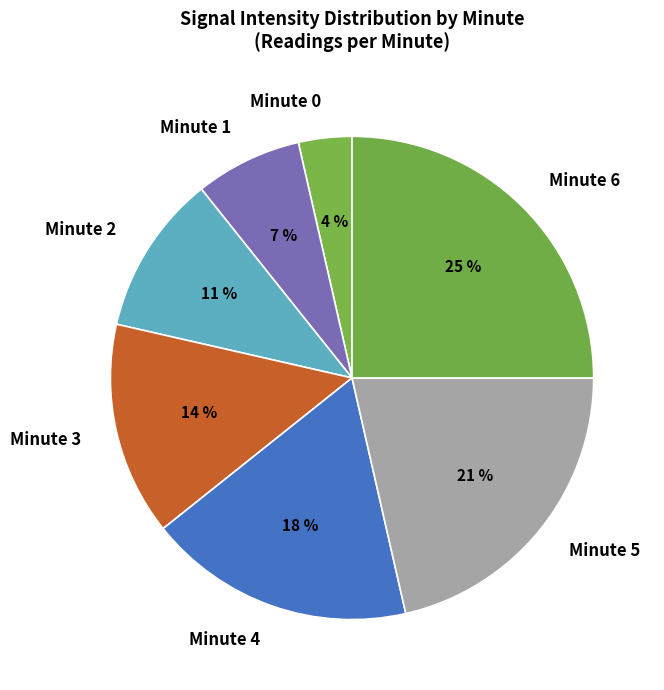

To the nearest percent, what is the difference between the largest and smallest slice percentages?

21%